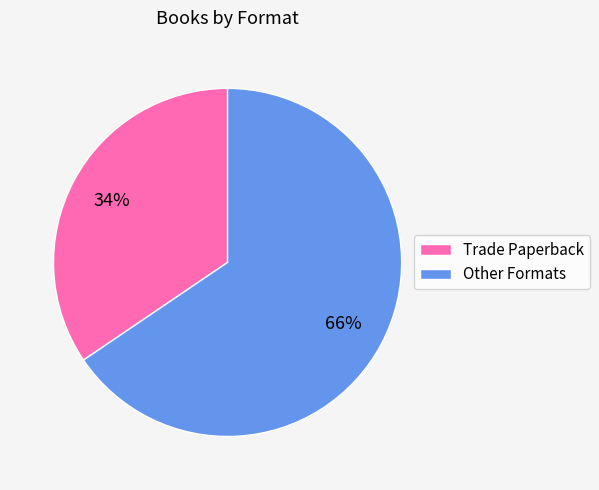

Is there any slice that represents more than half of the pie?

Yes